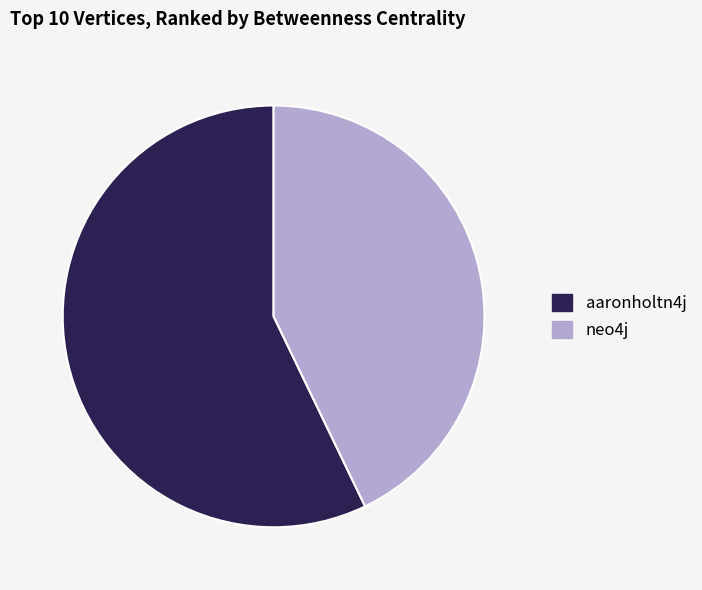

Between neo4j and aaronholtn4j, which is larger?

aaronholtn4j